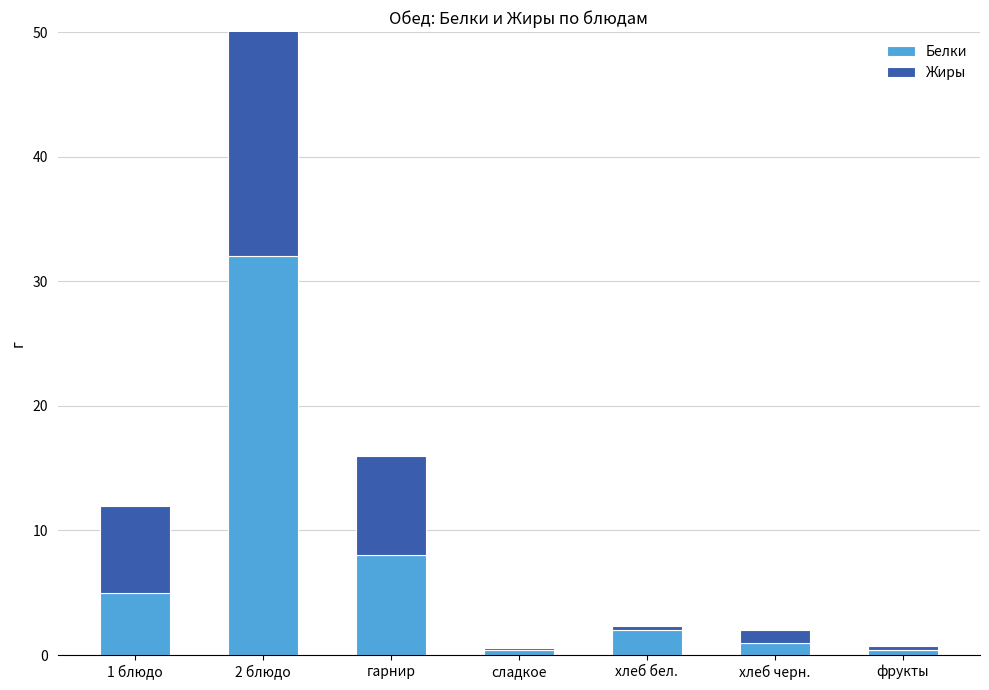

Where does the Белки series first go above 2?

1 блюдо